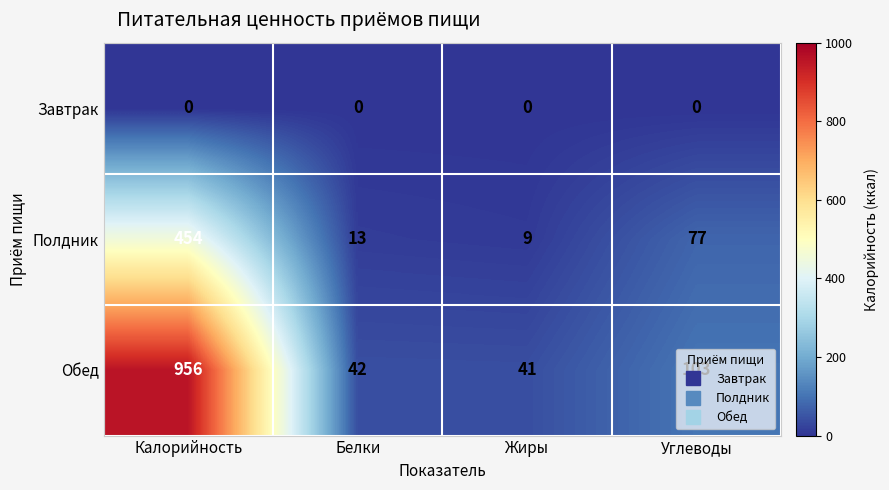

How many distinct data groups are displayed?

3